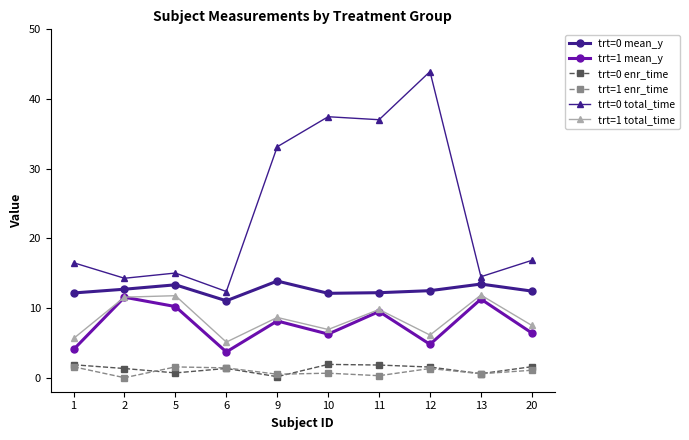

What is the sum of all trt=0 total_time values?

241.1